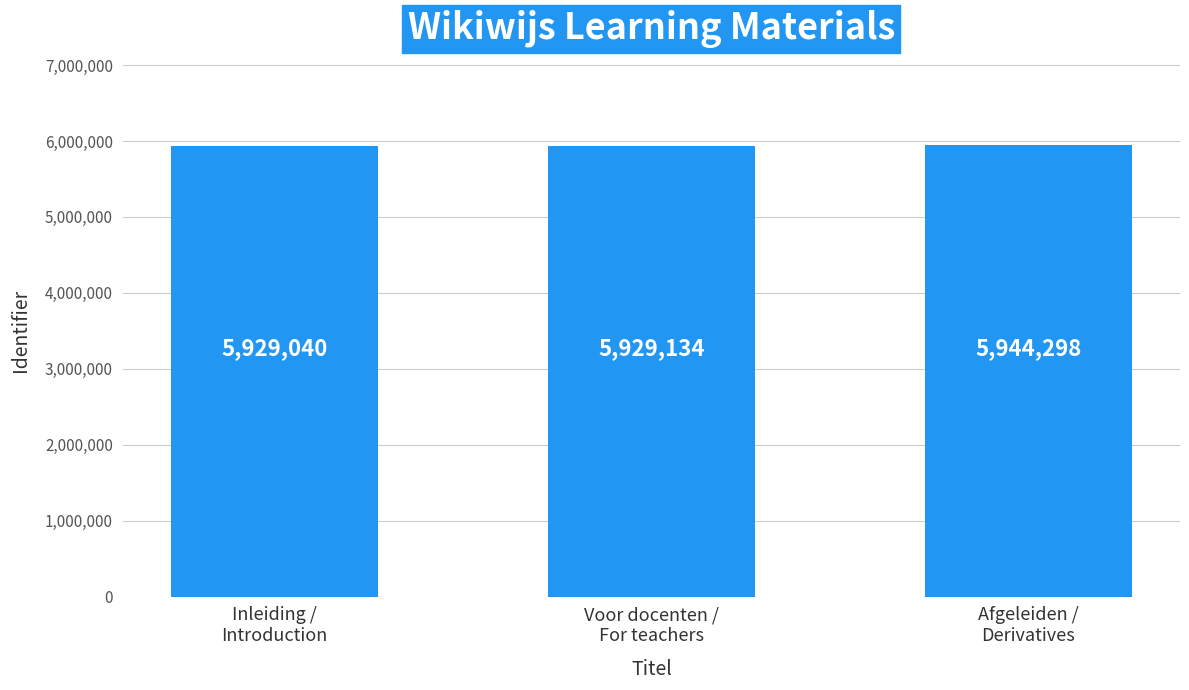

List the labels in order of value, smallest first.

Inleiding /
Introduction, Voor docenten /
For teachers, Afgeleiden /
Derivatives